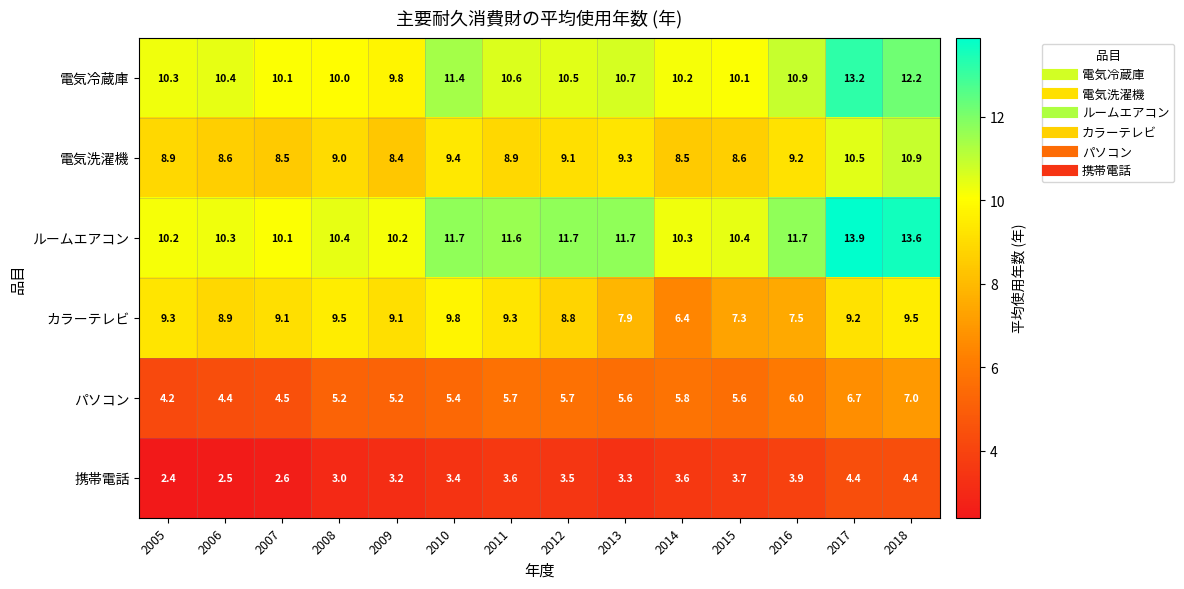

Which series changed the most between 2005 and 2008?

パソコン